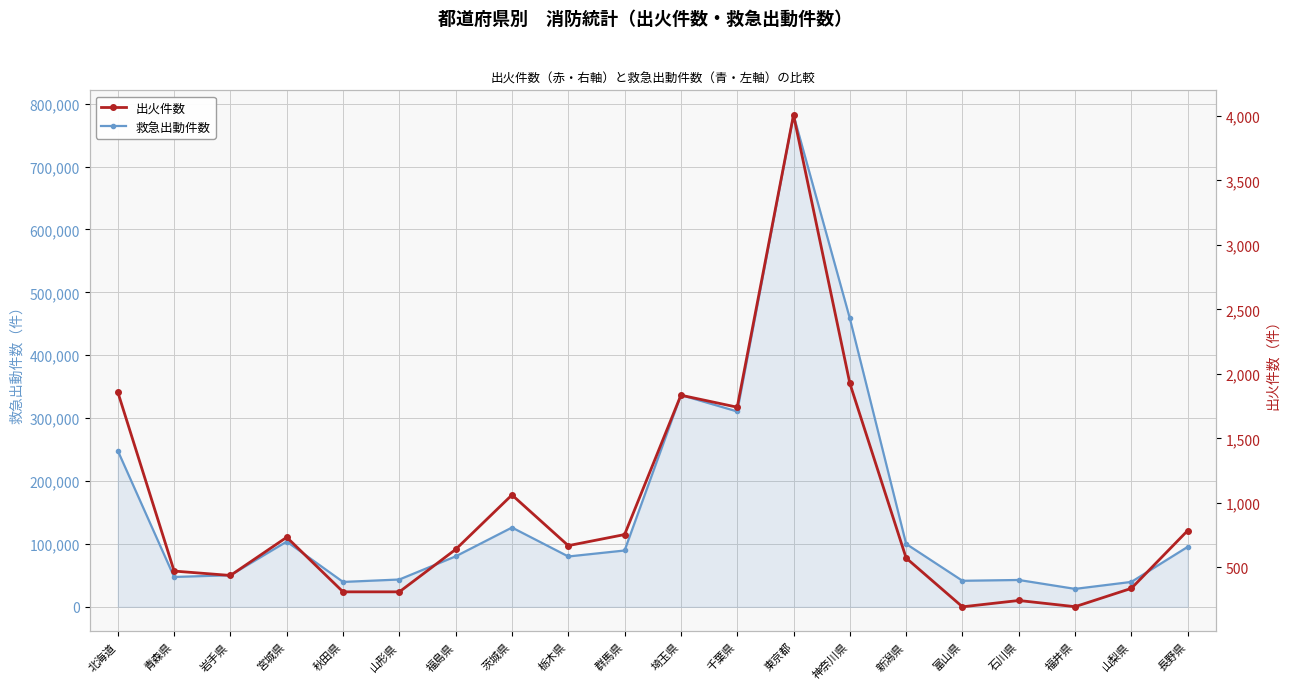

At which category does 出火件数 reach its first local peak?

宮城県